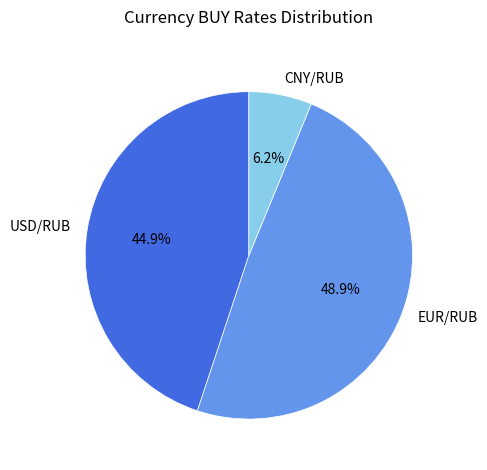

To the nearest percent, what percentage of the pie is CNY/RUB?

6%